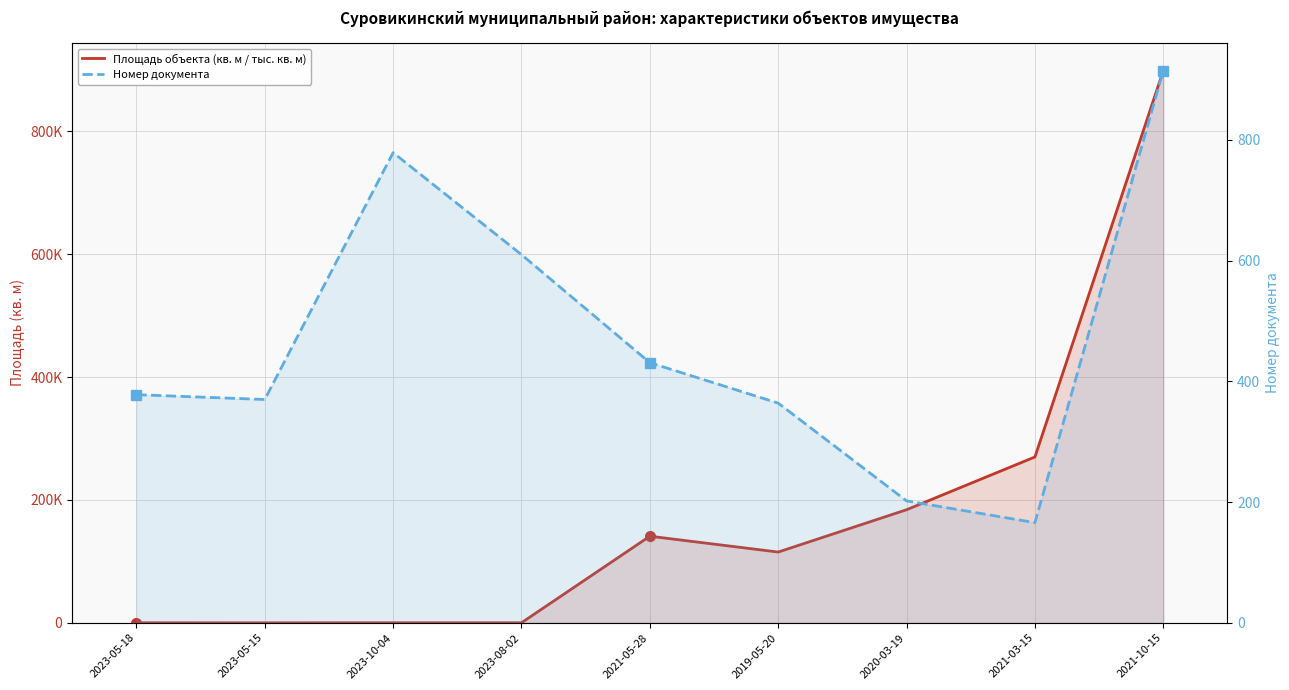

The Площадь объекта (кв. м / тыс. кв. м) series shows 103.8 at 2023-10-04. True or false?

True